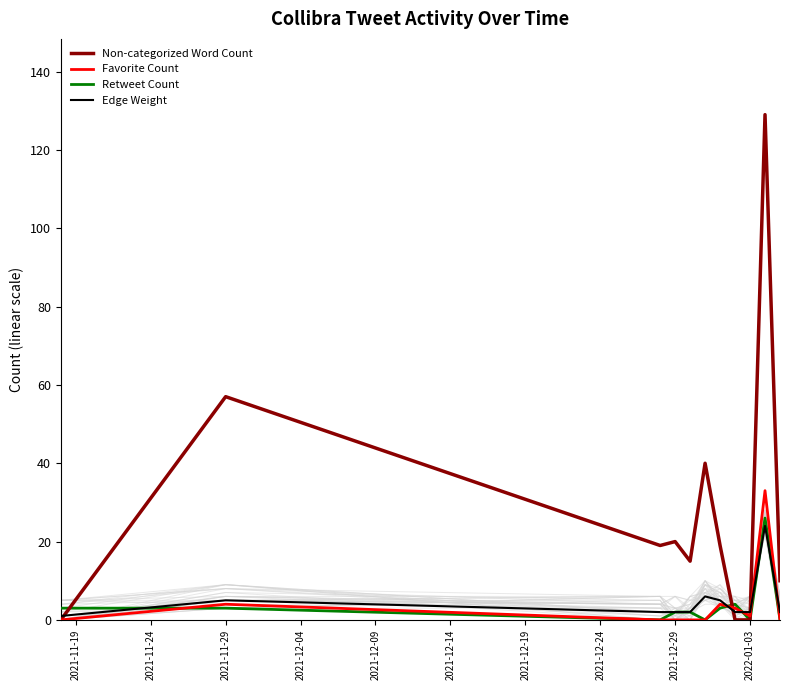

True or false: Retweet Count has a value of 2 at 2021-12-29.

True